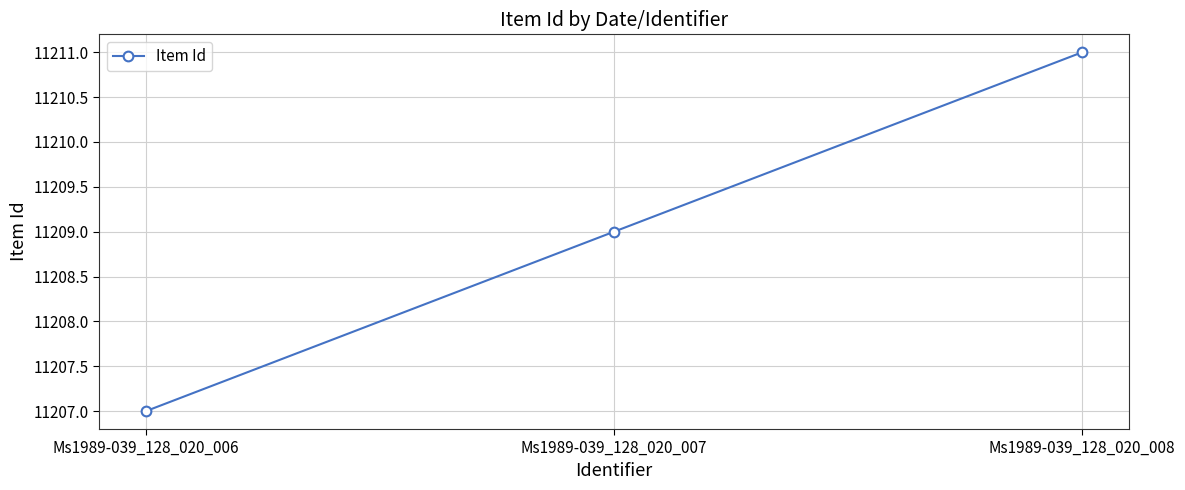

What is the sum of the values at Ms1989-039_128_020_006 and Ms1989-039_128_020_007?

22416